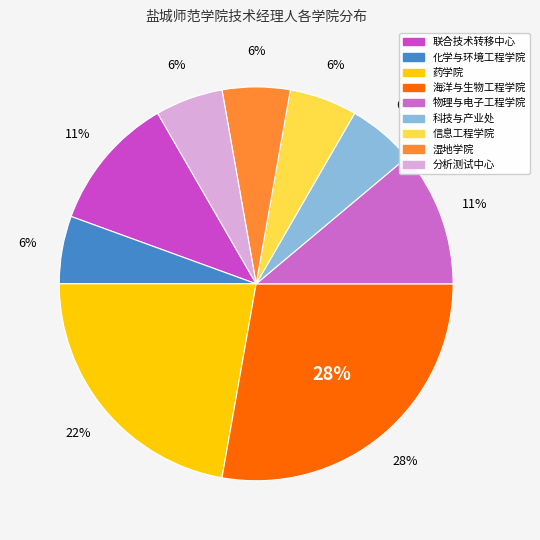

What percentage is the 海洋与生物工程学院 slice, to the nearest percent?

28%